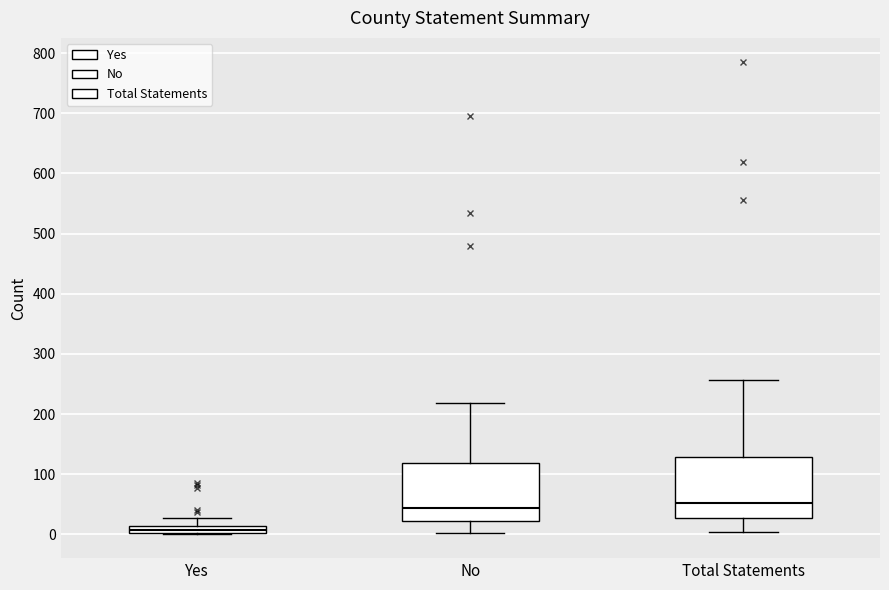

Where does the lower whisker of the box for No end on the y-axis? The values are not printed on the chart, so give them approximately, as read against the axis.

0